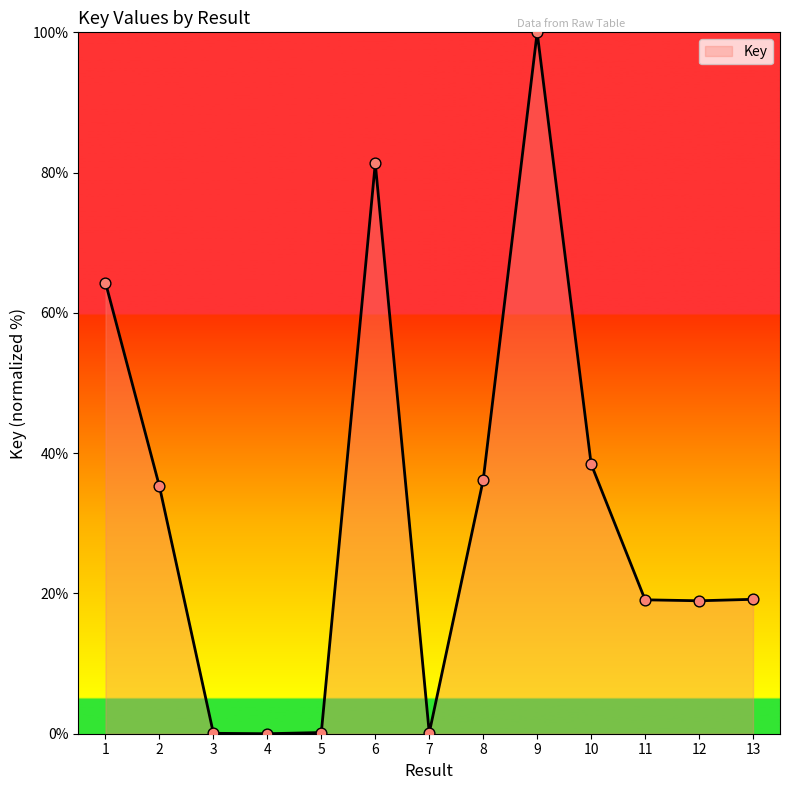

What is the change in value from 4 to 13?

+19.2